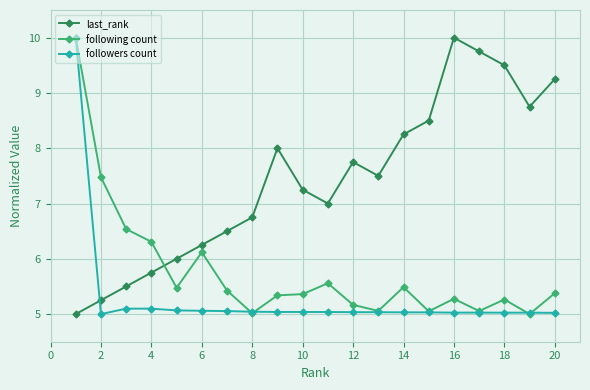

In followers count, how many points are higher than both neighbors (excluding endpoints)?

1